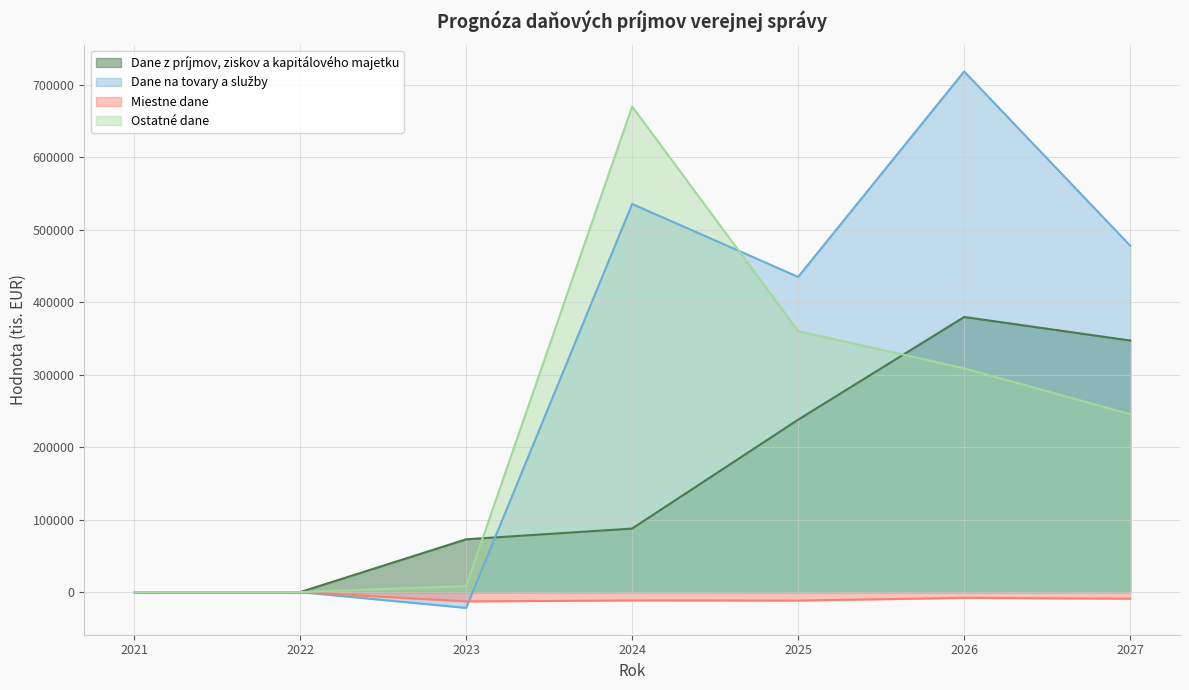

In Ostatné dane, how many points are higher than both neighbors (excluding endpoints)?

1